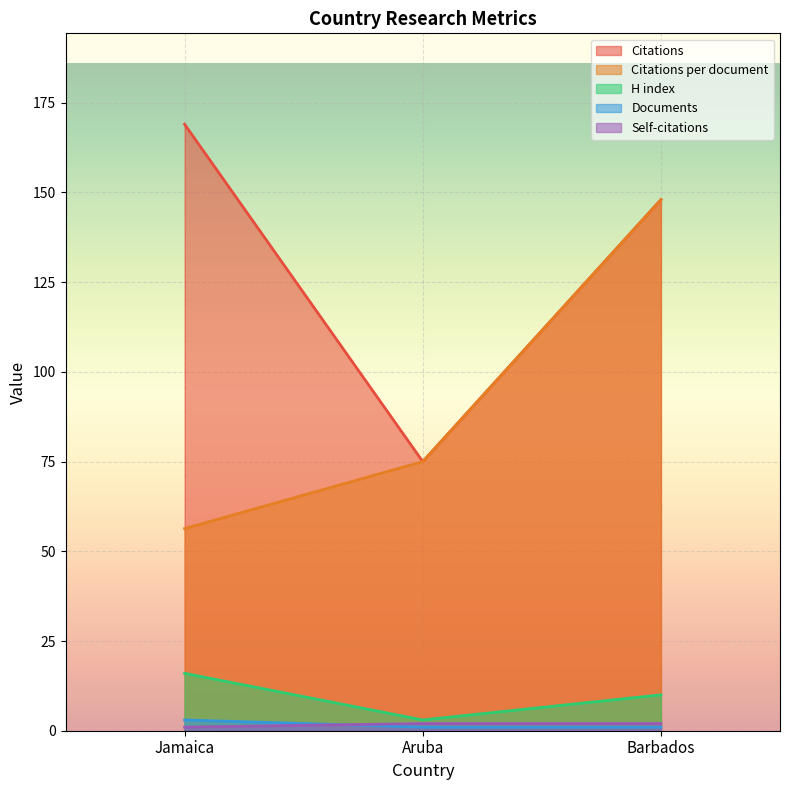

Which series has the largest range (max minus min)?

Citations